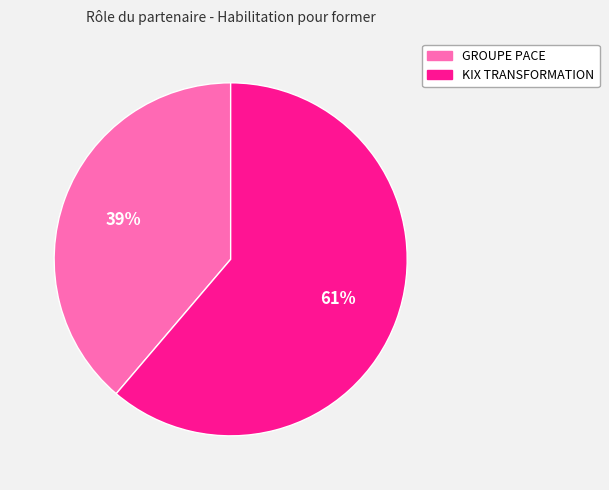

What is the largest slice in the pie chart?

KIX TRANSFORMATION